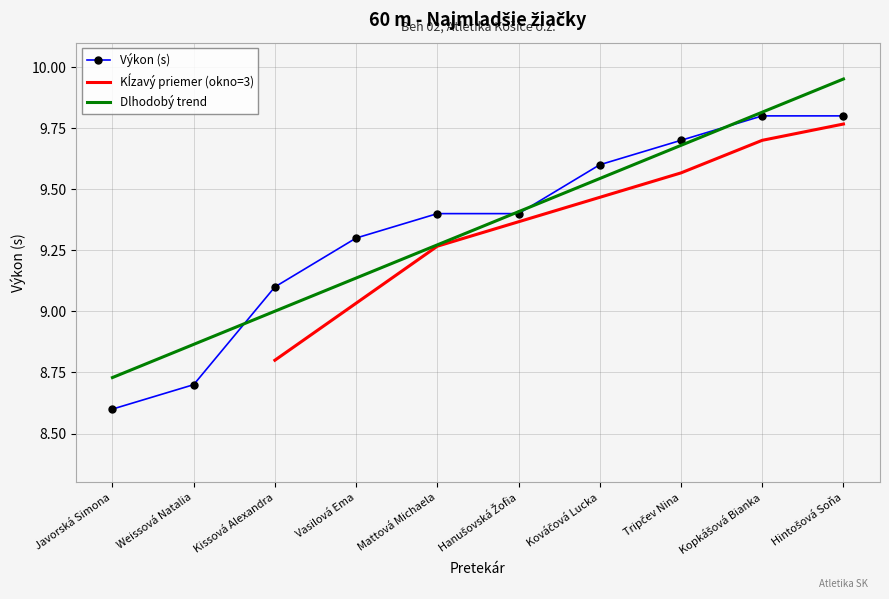

The Výkon (s) series shows 9.4 at Mattová Michaela. True or false?

True